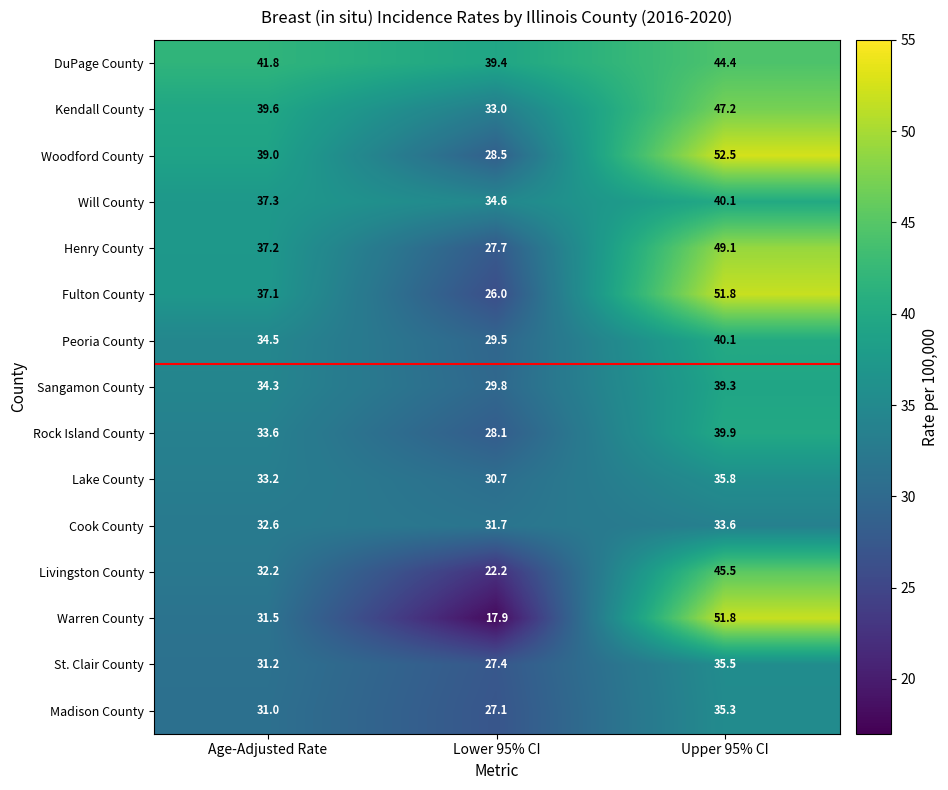

The Madison County series shows 31.0 at Age-Adjusted Rate. True or false?

True